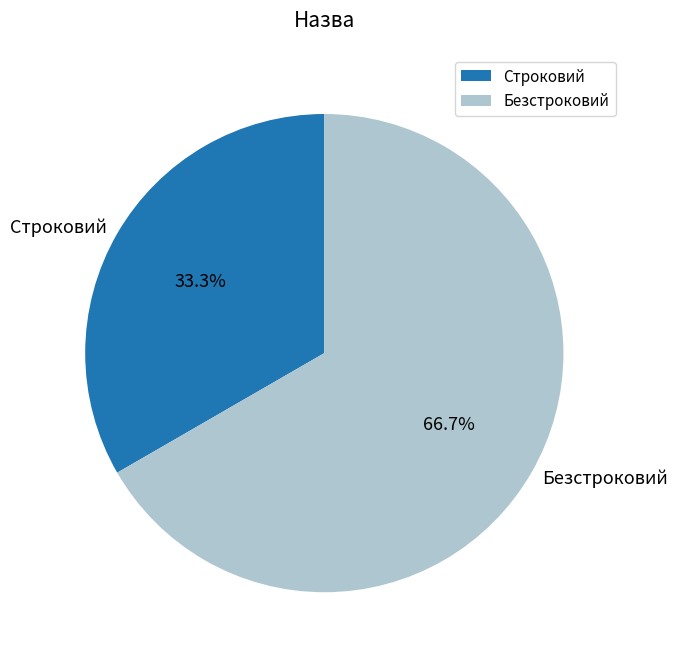

To the nearest percent, what is the difference between the Строковий and Безстроковий slice percentages?

33%